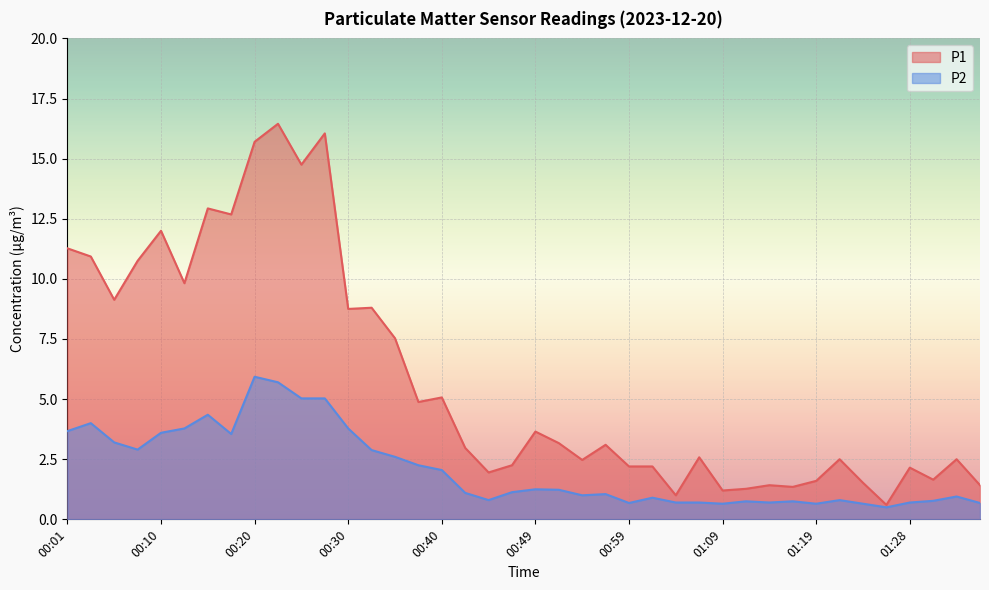

At which label is P1 closest to 8?

00:35